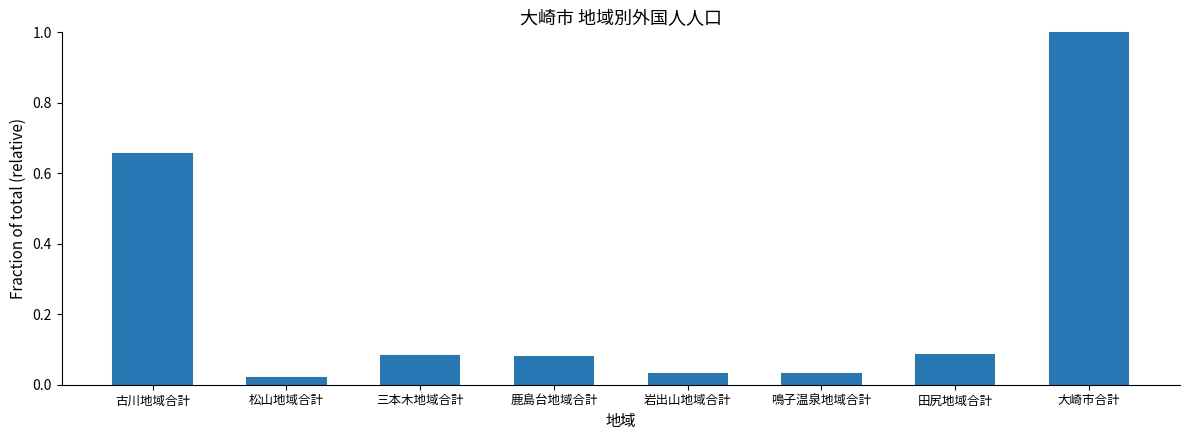

What is the maximum value shown in the chart?

1.0